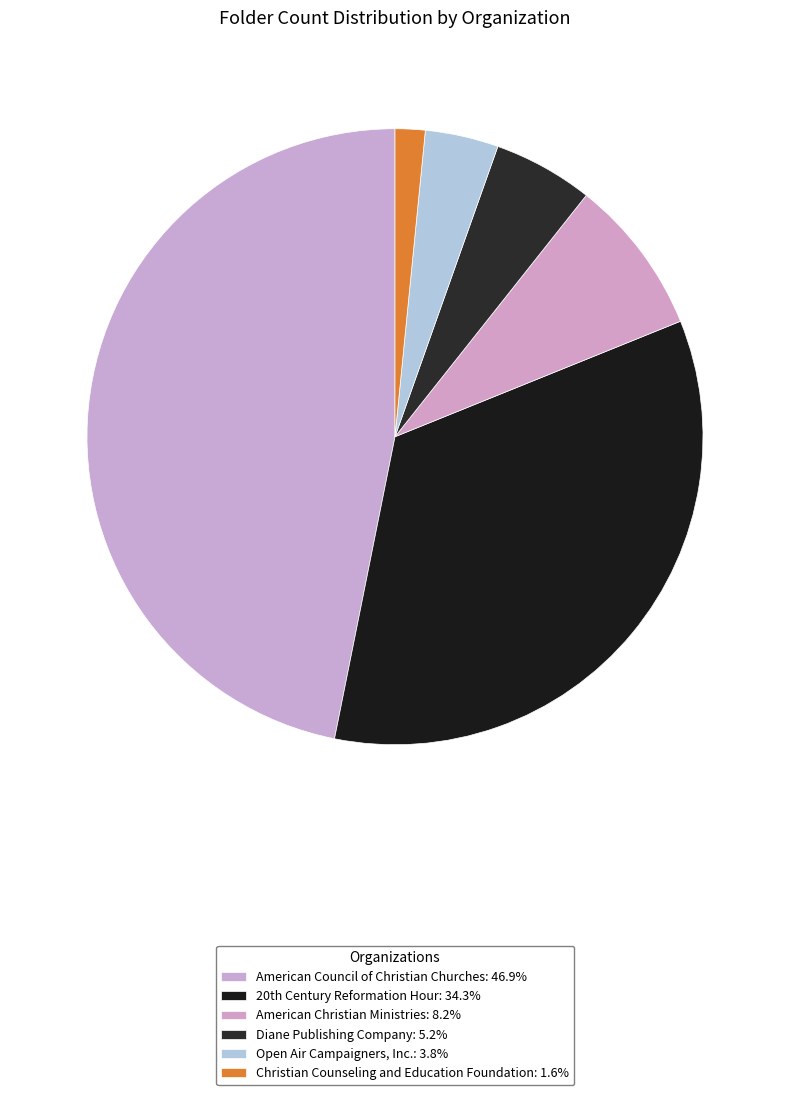

Is the sum of American Christian Ministries and Open Air Campaigners, Inc. greater than half?

No